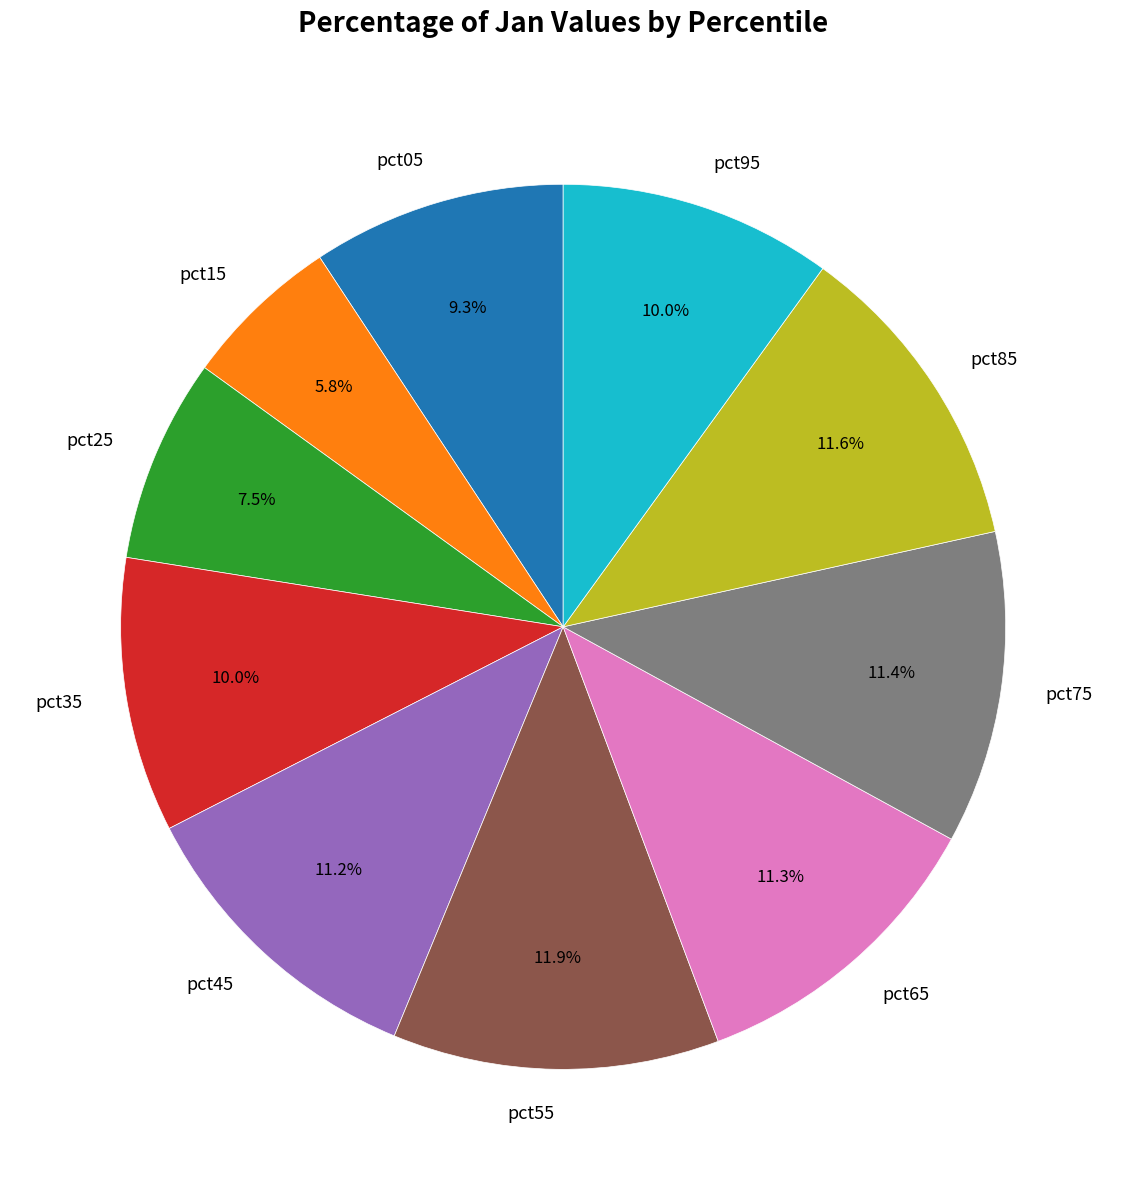

Which slice is the smallest?

pct15